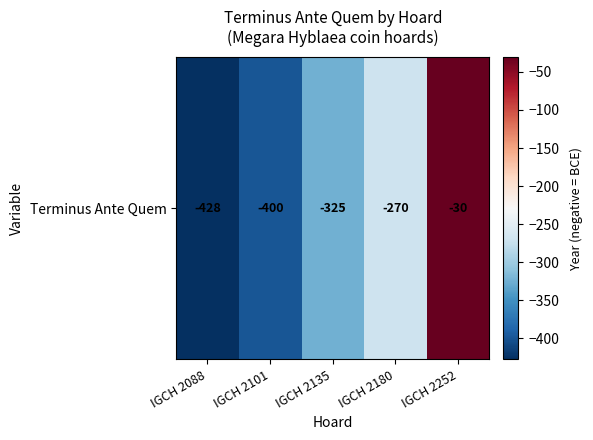

What is the smallest value displayed?

-428